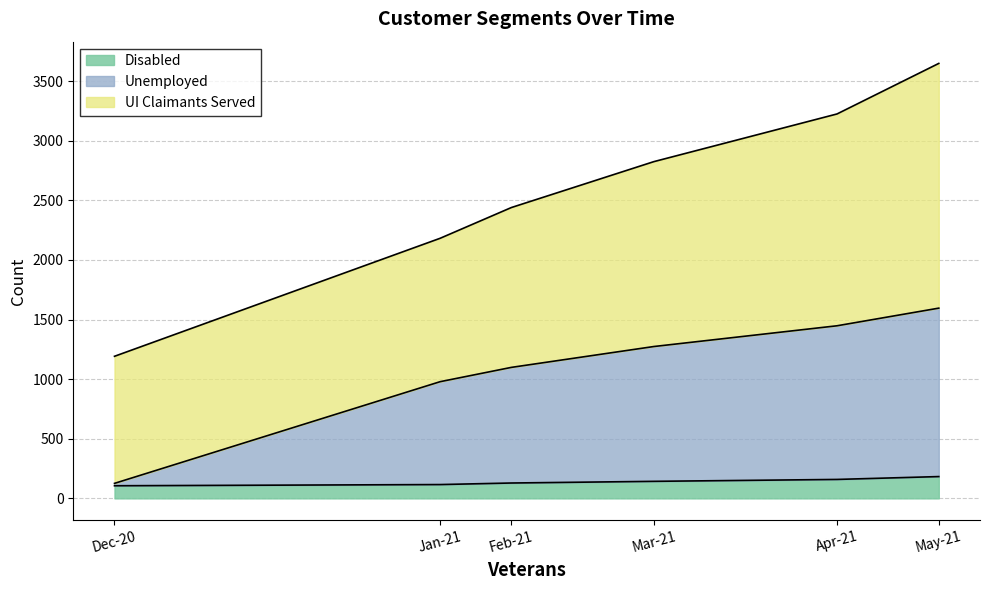

What is the total value across all series at Jan-21?

2182